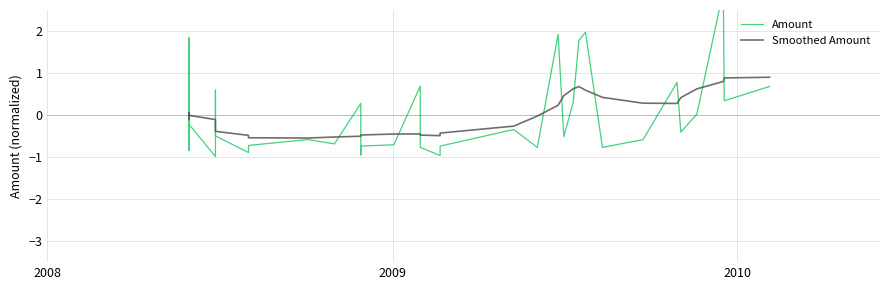

What is the maximum value for Amount?

3.0